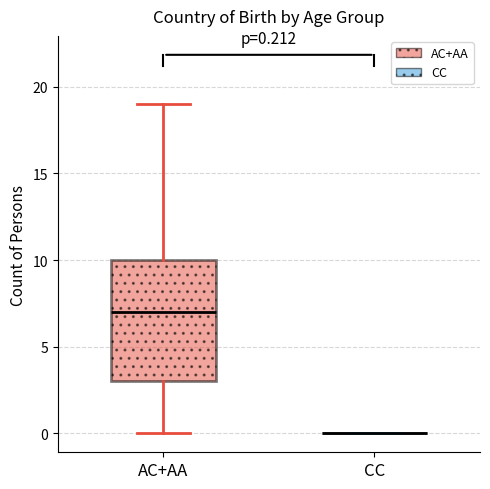

Comparing the boxes themselves (not the whiskers), which one is the tallest?

AC+AA